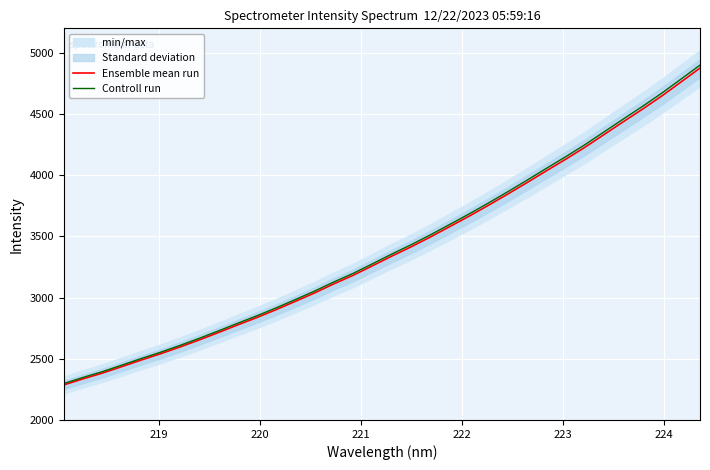

What is the lowest value of the Controll run series?

2298.2